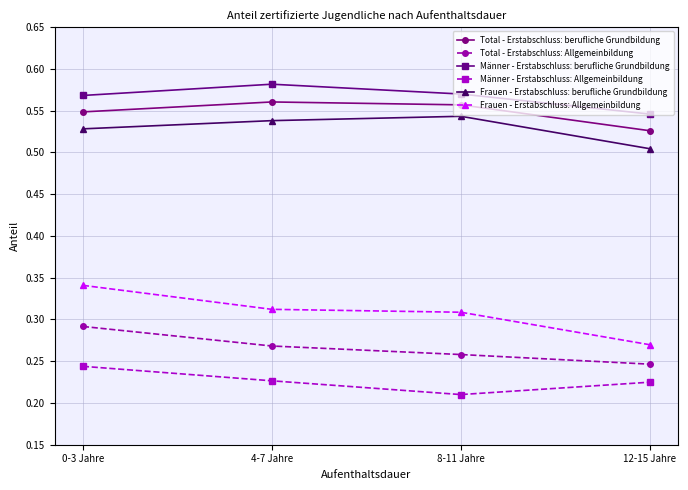

Does the chart have visible grid lines?

Yes